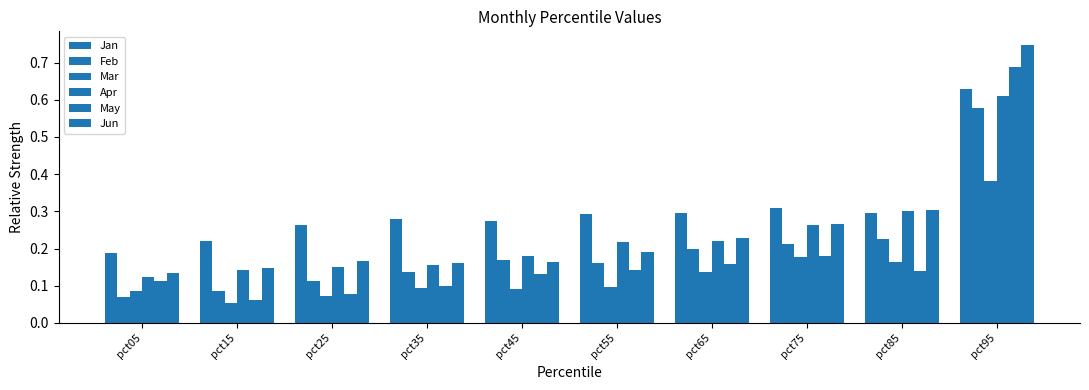

Count the number of categories in the chart.

10